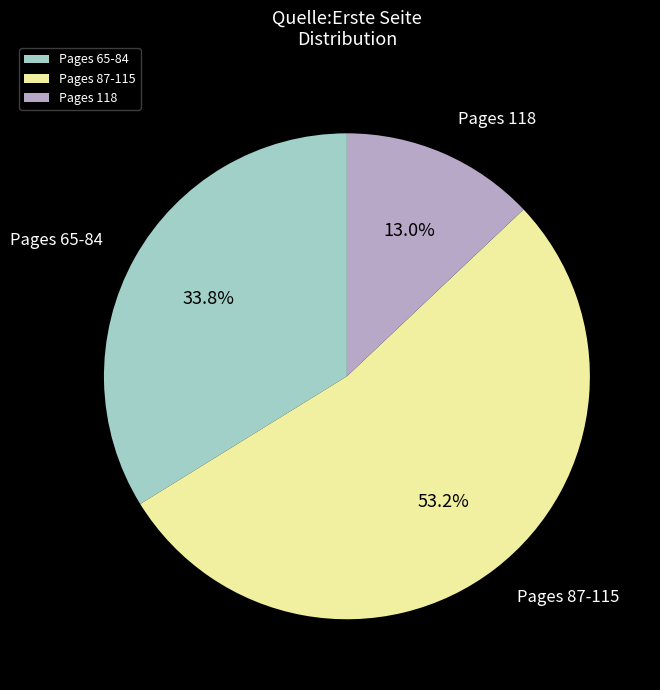

Does any single category account for the majority?

Yes